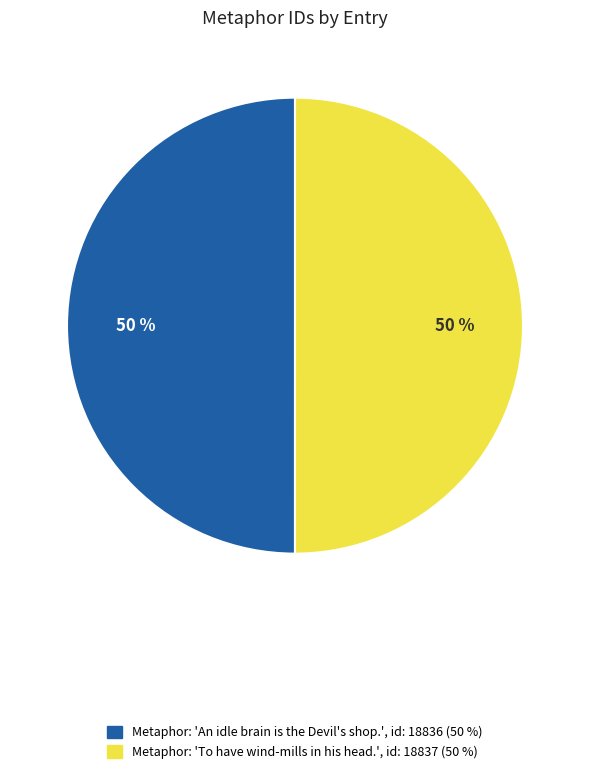

To the nearest percent, what is the average slice percentage?

50%